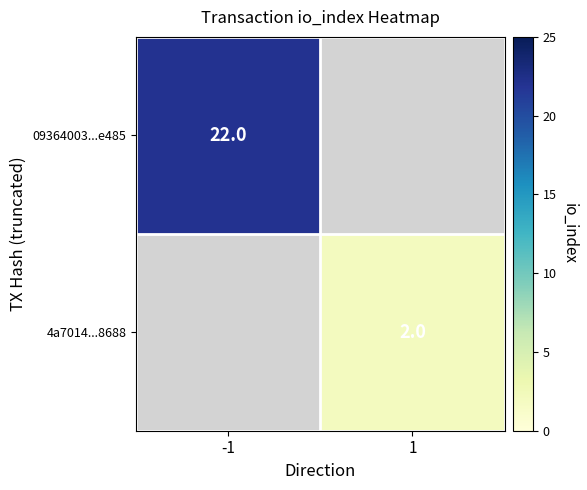

At how many categories does at least one series exceed 17?

1